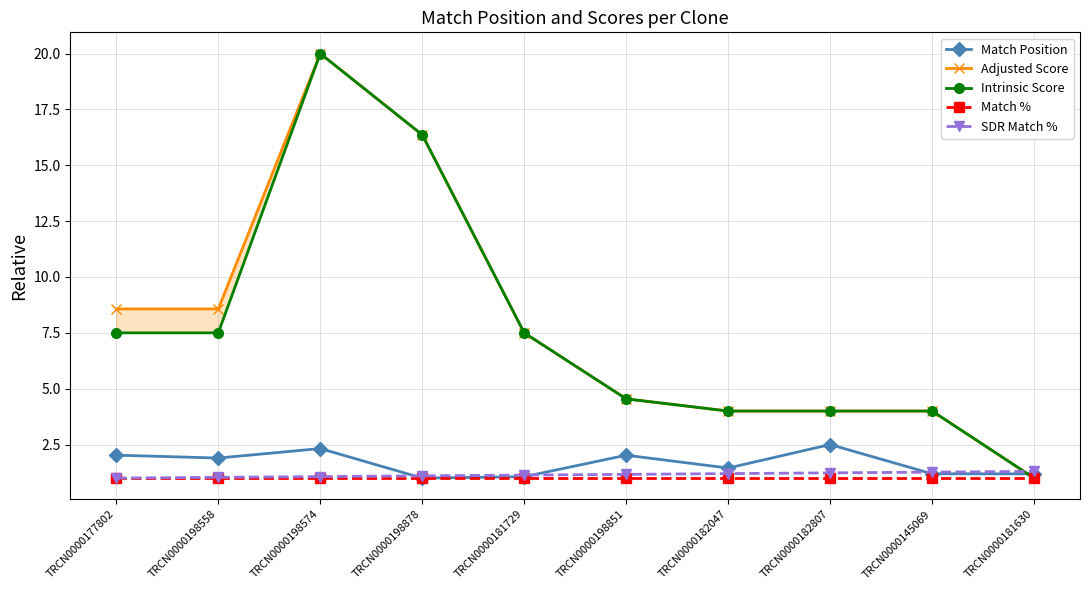

At which category is the sum across all series the highest?

TRCN0000198574